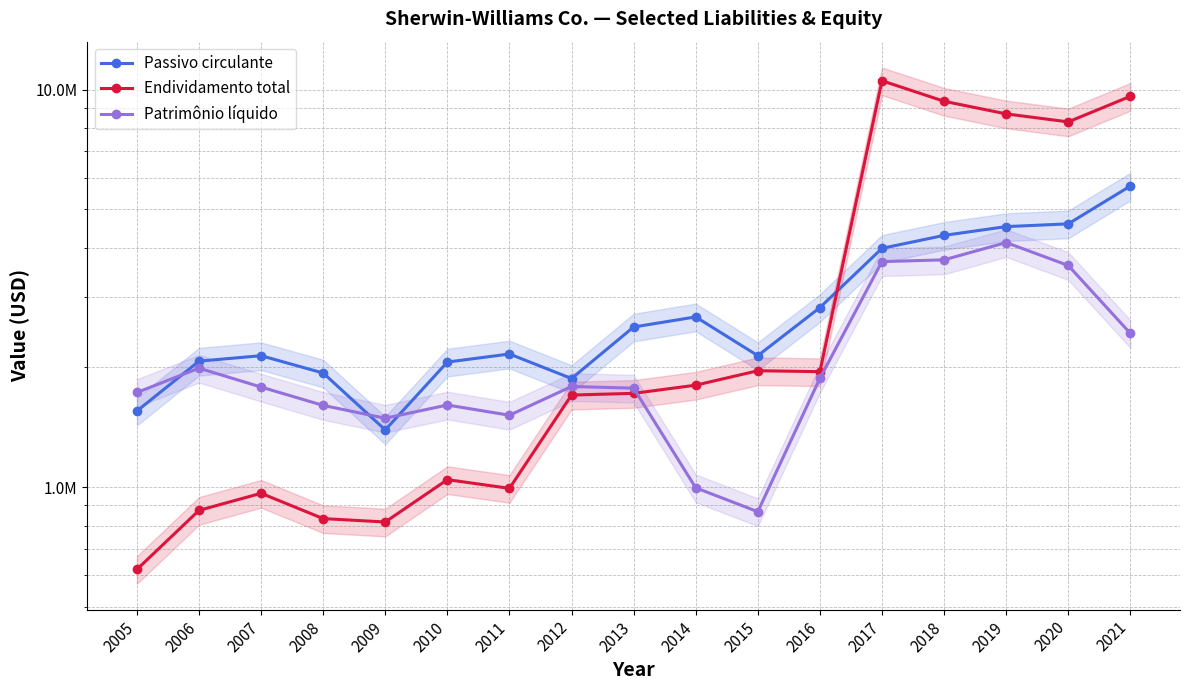

What is the smallest value displayed?

621170